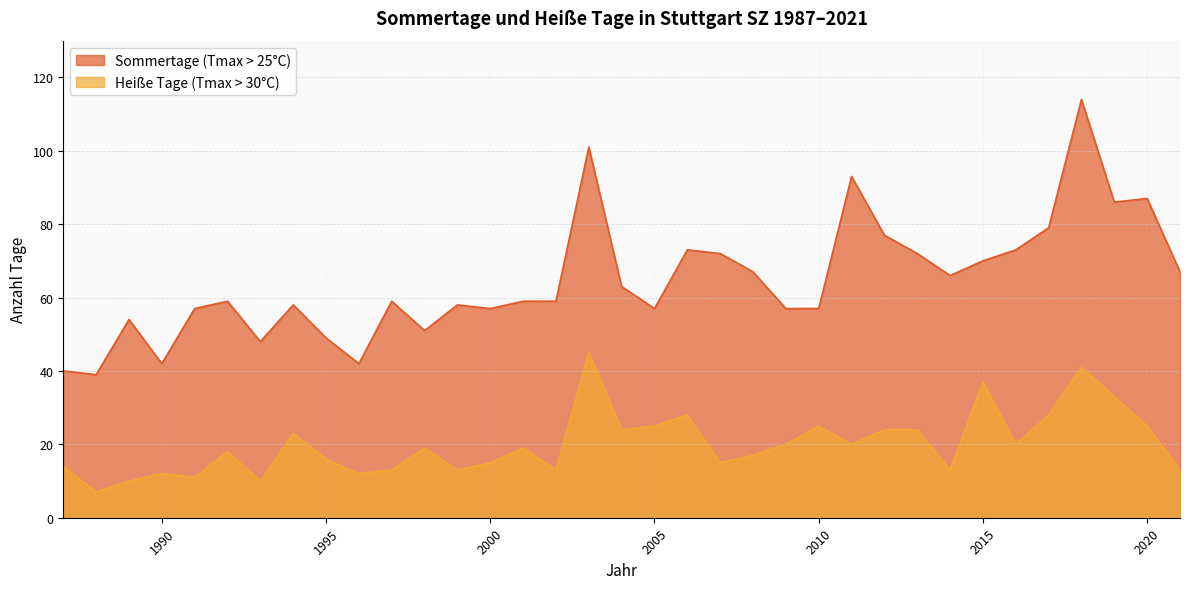

At which label does Sommertage (Tmax > 25°C) first exceed 59?

2003